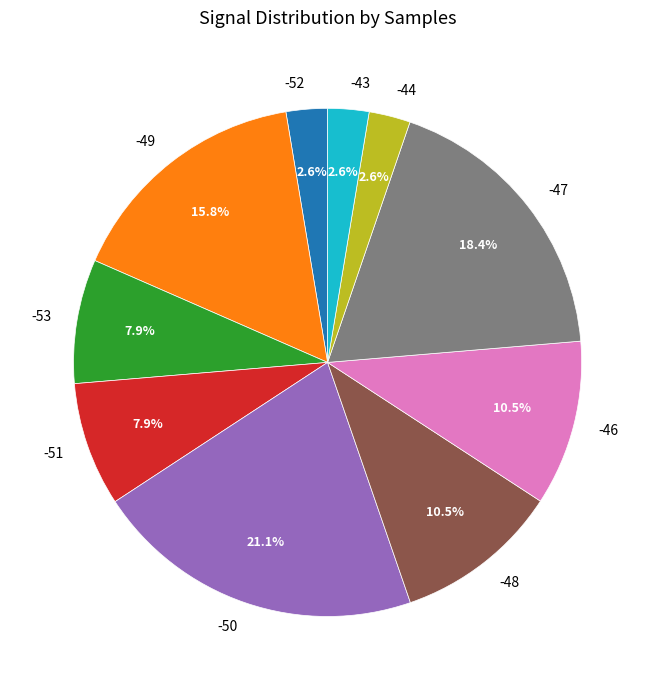

How many segments does this pie chart have?

10